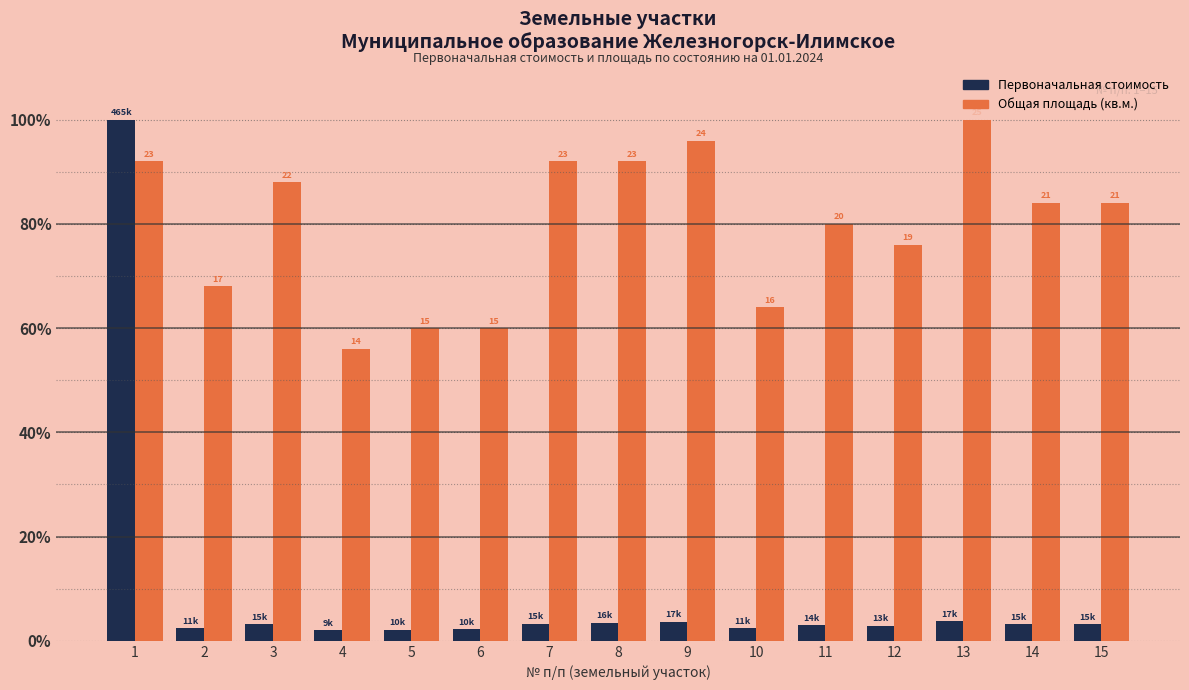

What is the total value across all series at 4?

58.0